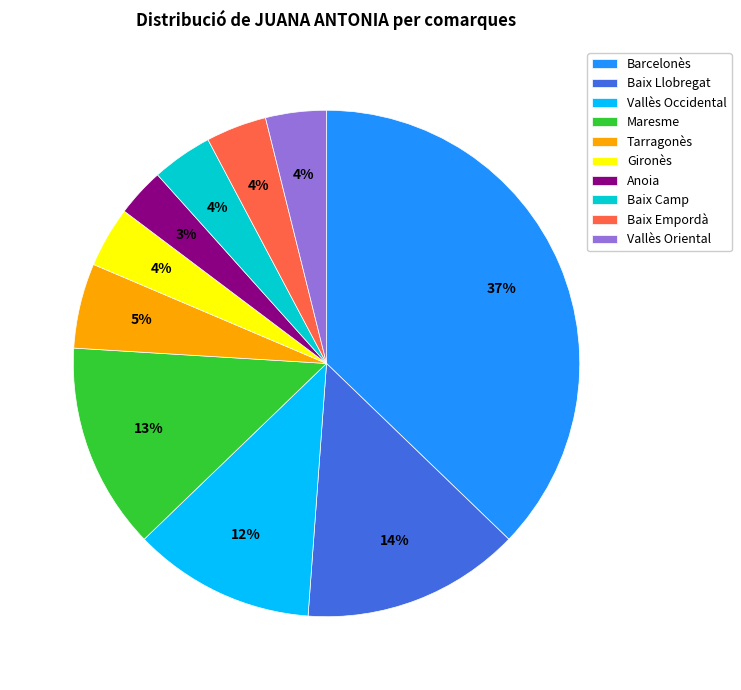

The Baix Llobregat slice represents 14% of the pie. True or false?

True